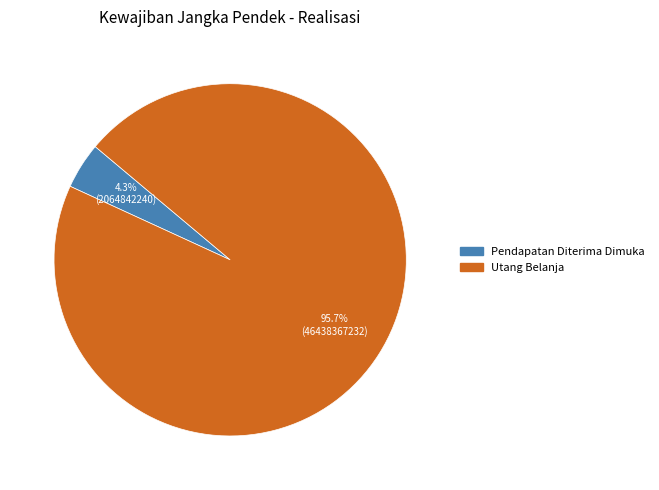

What percentage is the Pendapatan Diterima Dimuka slice, to the nearest percent?

4%